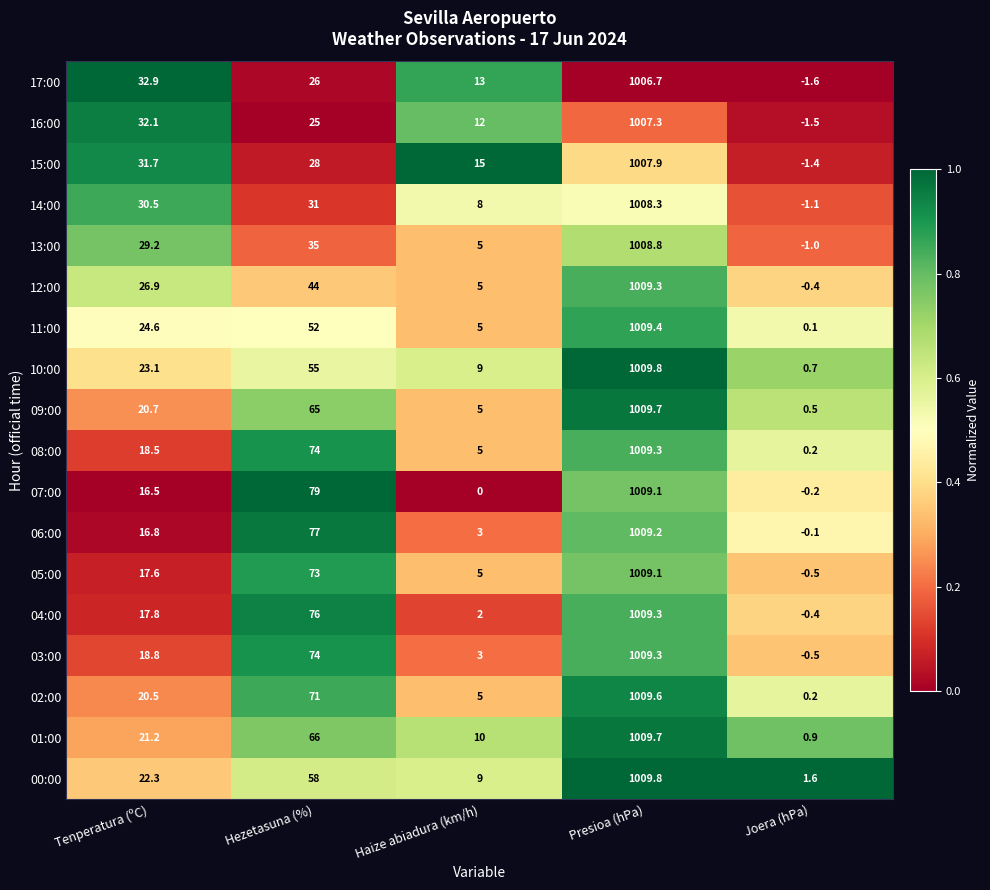

Is it true that 11:00 equals 0.1 at Joera (hPa)?

True